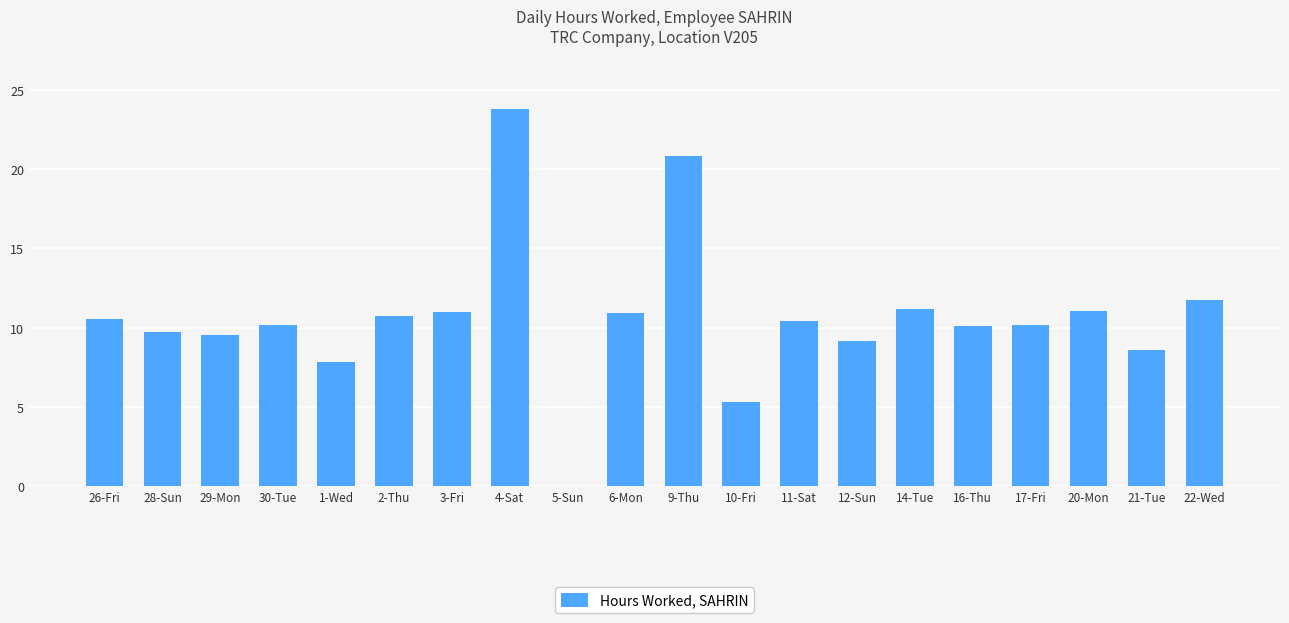

True or false: the data shows 10.2 at 30-Tue.

True